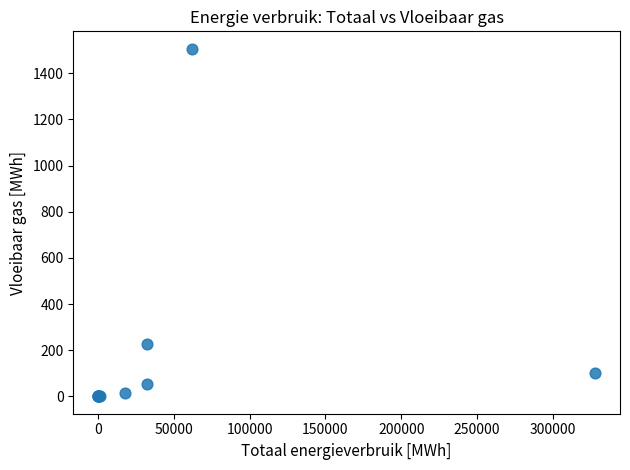

What Y value in the scatter plot is closest to 753?

226.8